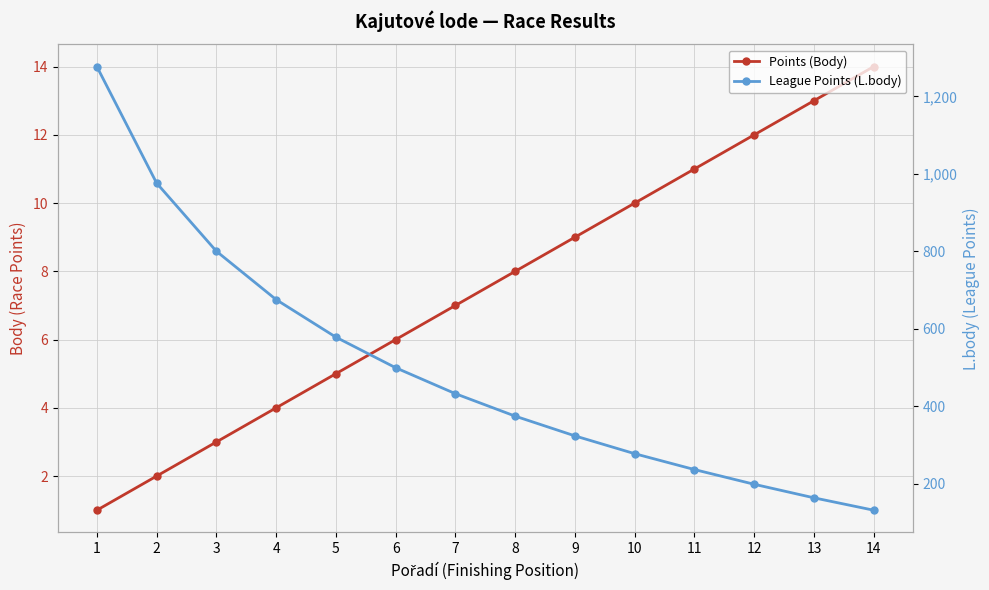

List the labels in order of Points (Body) value, smallest first.

1, 2, 3, 4, 5, 6, 7, 8, 9, 10, 11, 12, 13, 14